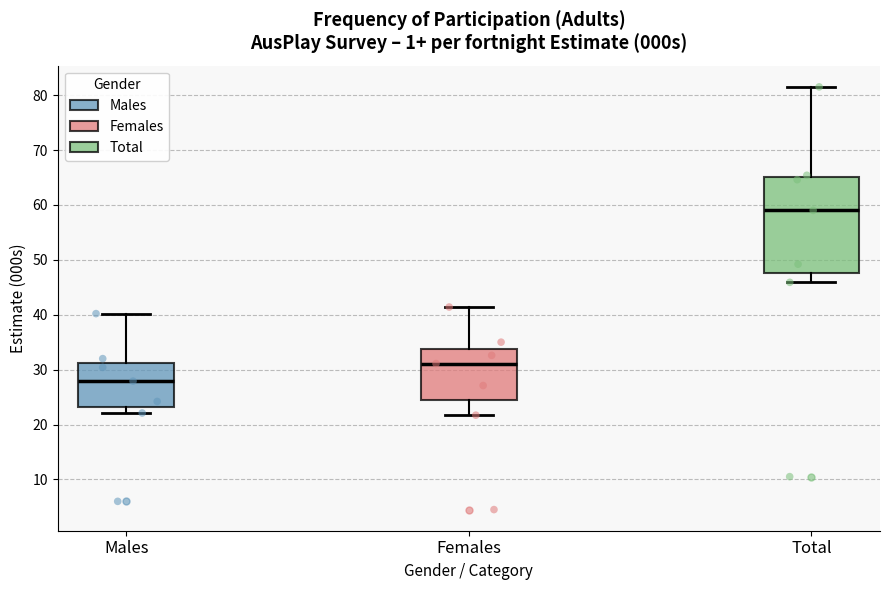

Which box's median line is the lowest?

Males